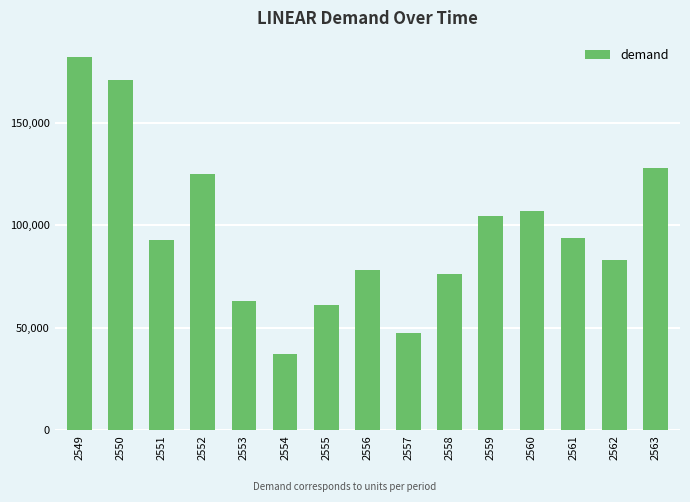

Between 2550 and 2555, which is larger?

2550